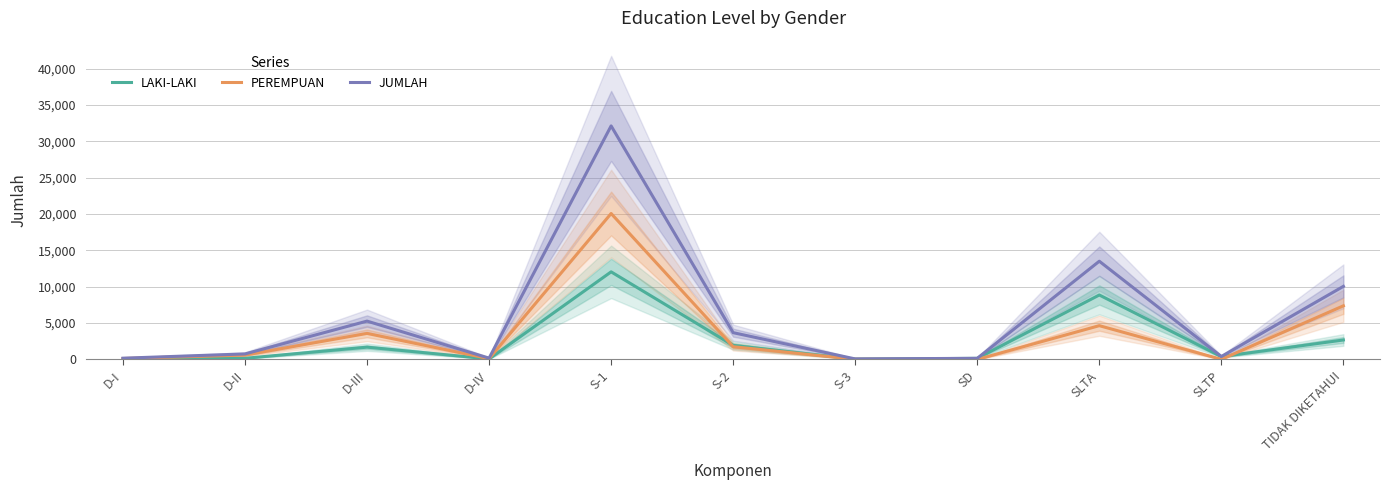

What is the difference between the second highest and minimum values in the LAKI-LAKI series?

8823